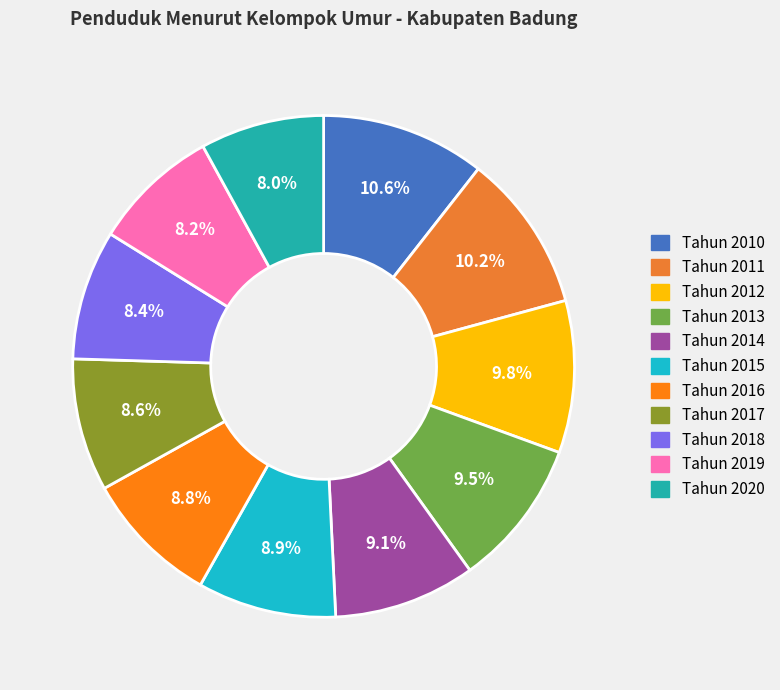

To the nearest percent, what percentage of the pie is Tahun 2012?

10%